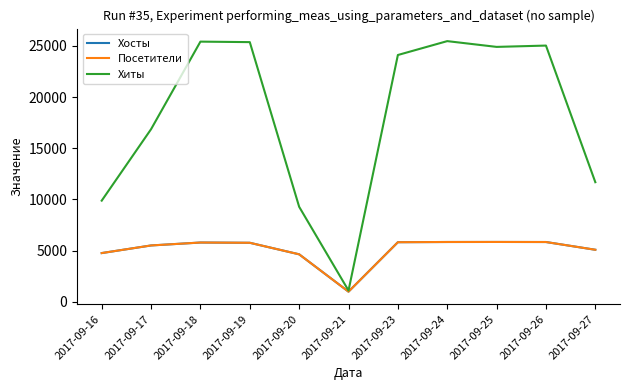

True or false: Посетители and Хосты cross at least once.

False